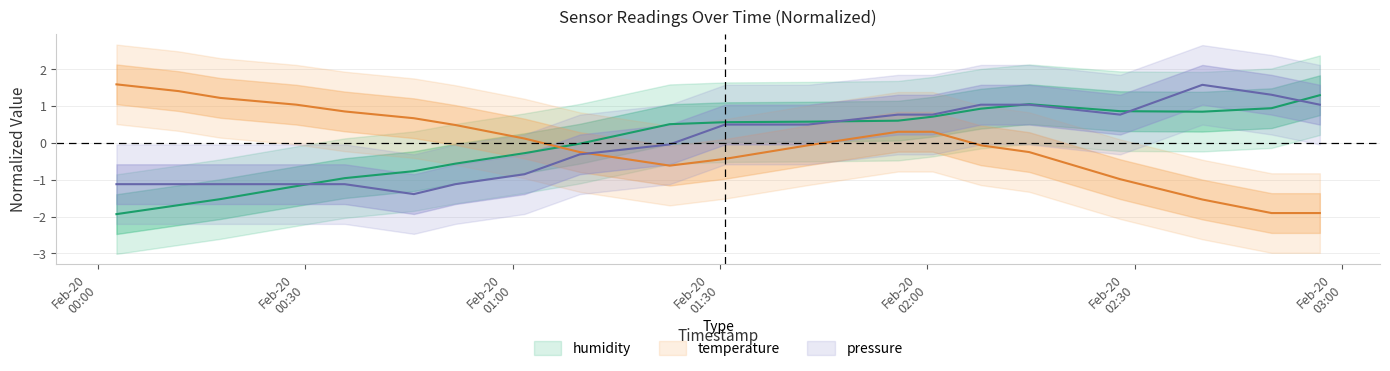

What is the difference between the temperature values at 2023-02-20T01:09:44 and 2023-02-20T01:55:44?

0.6